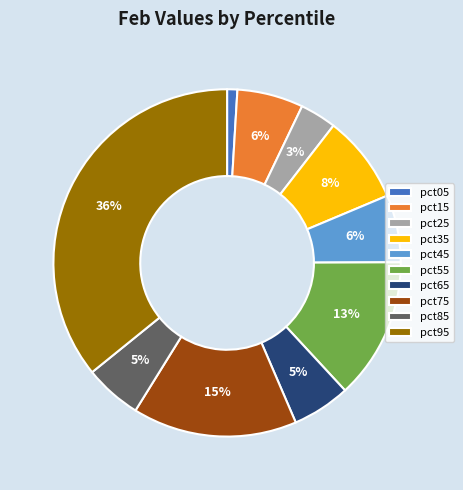

Count the number of slices in the pie.

10